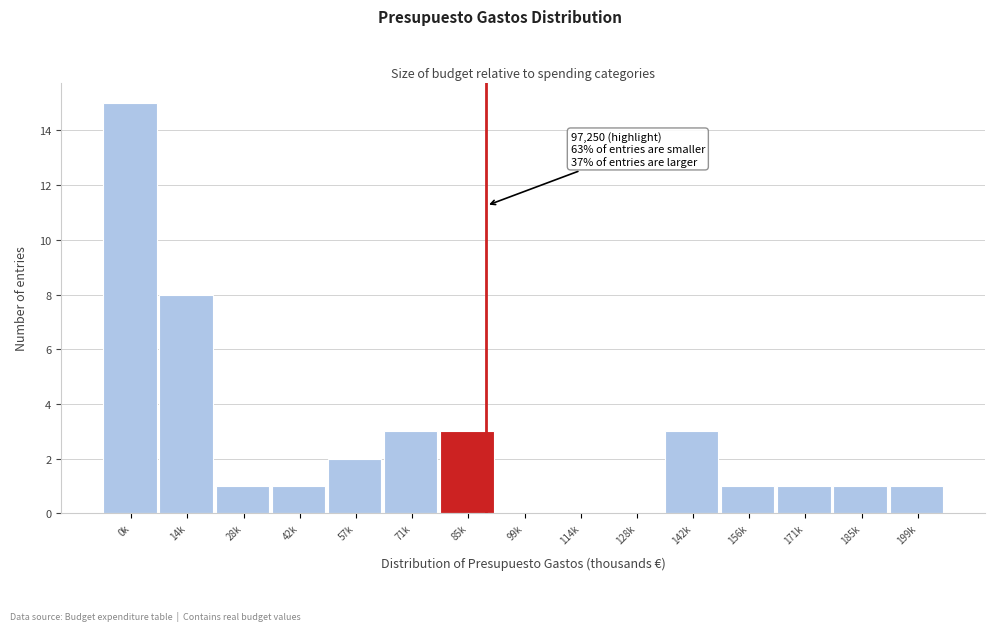

Reading right to left, transcribe all the data shown in this chart.

199k=1	185k=1	171k=1	156k=1	142k=3	128k=0	114k=0	99k=0	85k=3	71k=3	57k=2	42k=1	28k=1	14k=8	0k=15